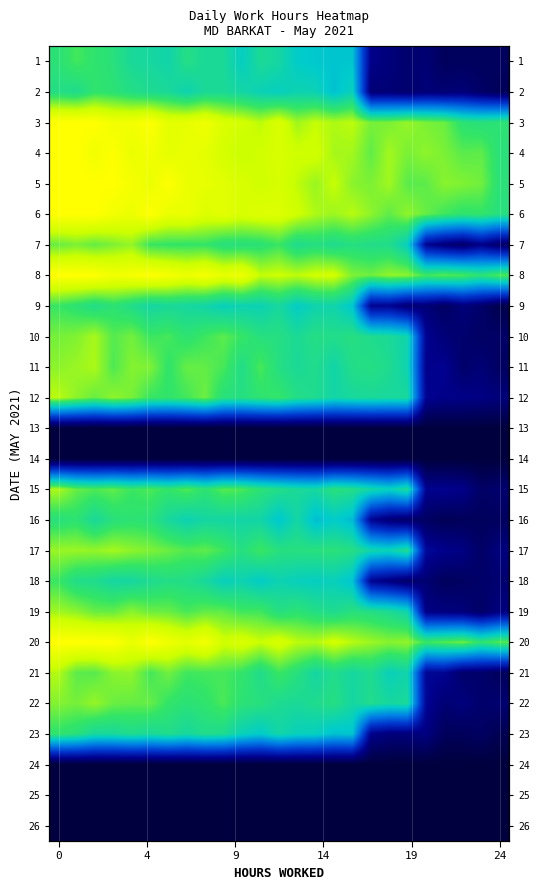

What is the maximum value shown in the chart?

1.0